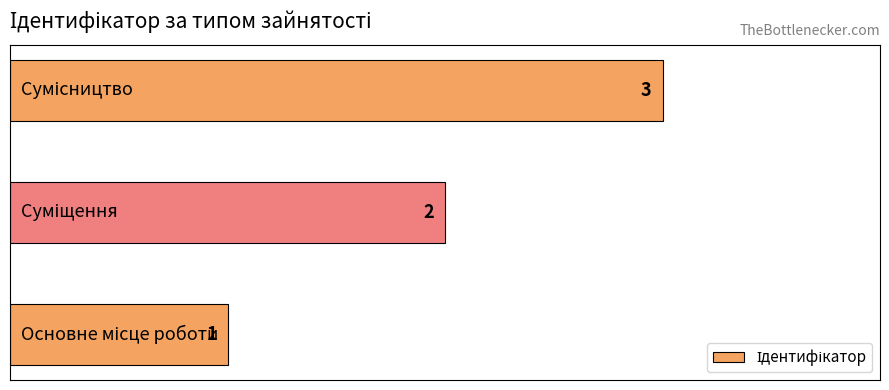

What is the greatest value displayed?

3